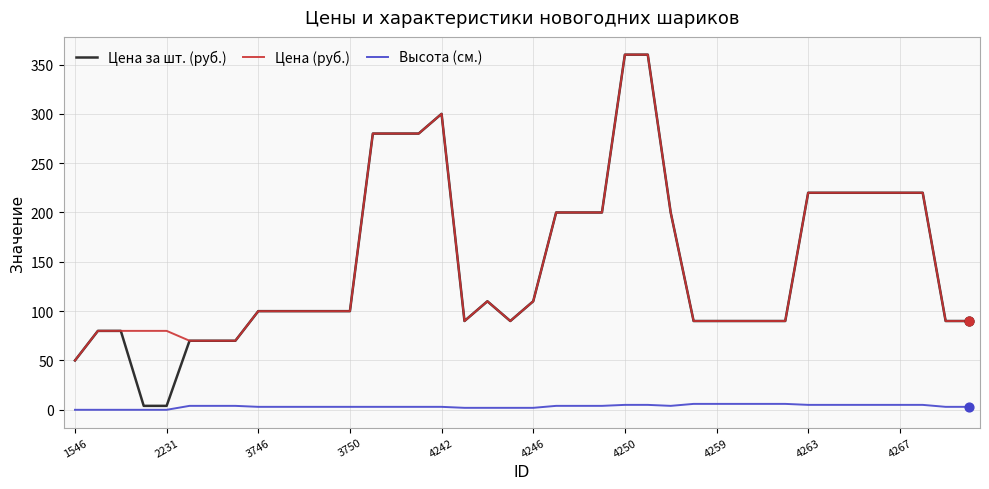

What are all the series names shown in the legend?

Цена за шт. (руб.), Цена (руб.), Высота (см.)